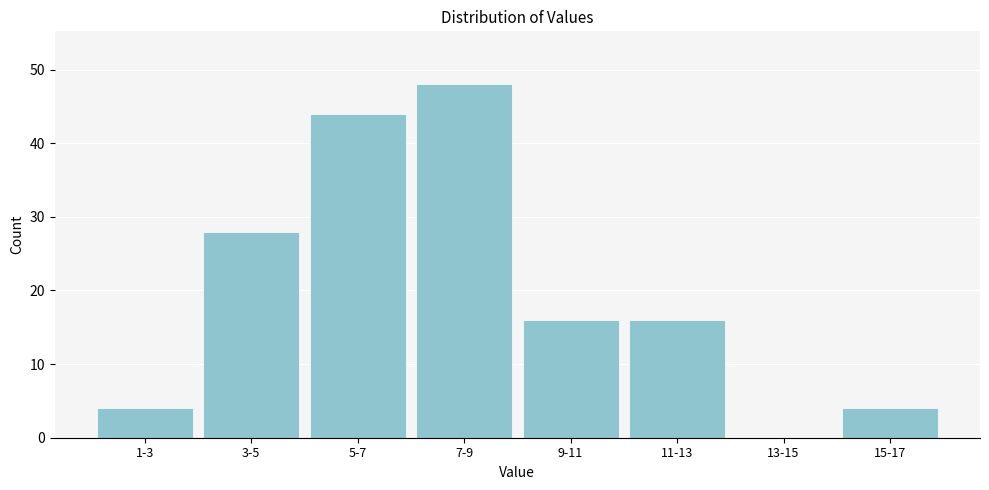

Reading left to right, what are all the values shown in this chart?

1-3=4	3-5=28	5-7=44	7-9=48	9-11=16	11-13=16	13-15=0	15-17=4